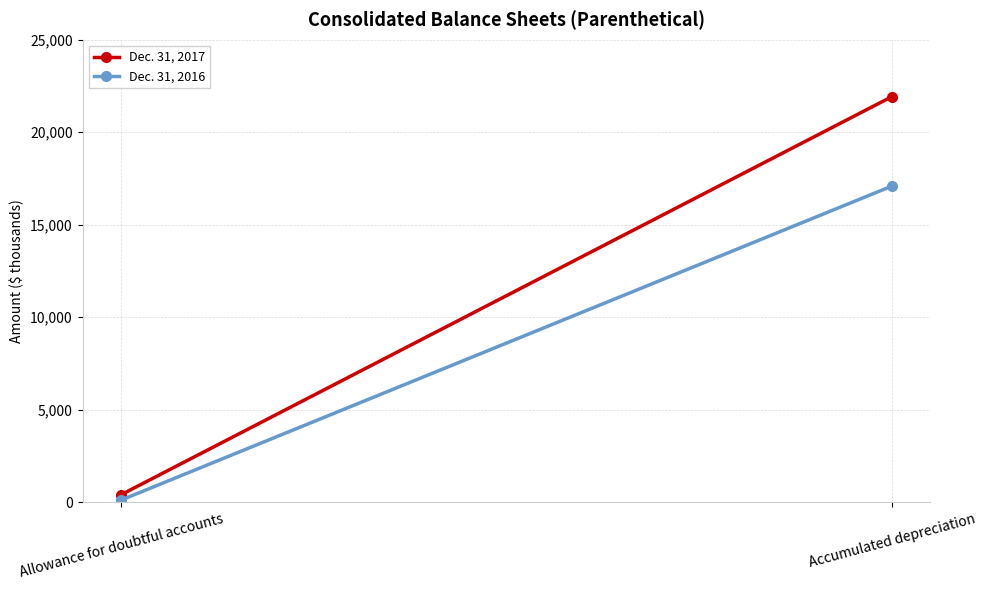

What value does the Dec. 31, 2017 series have at Accumulated depreciation, to the nearest 100?

21900